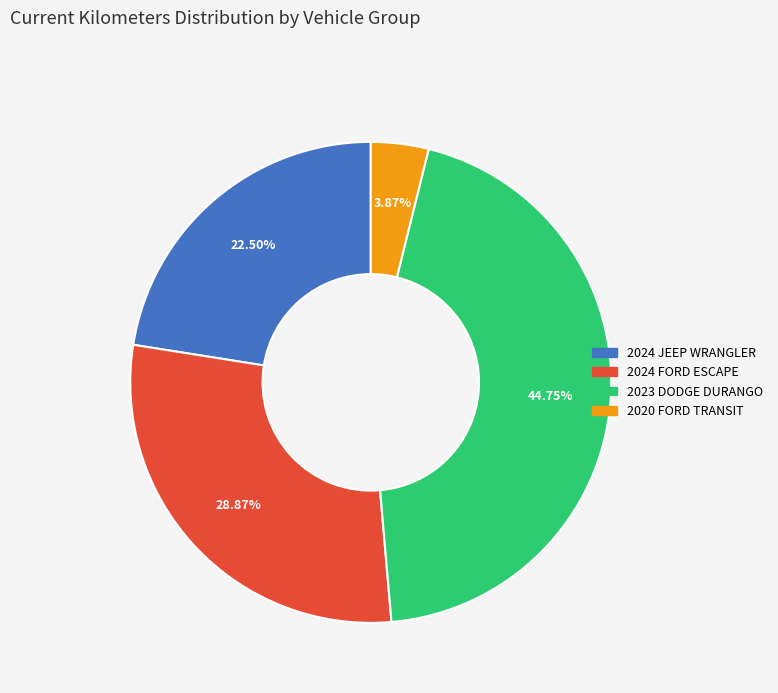

Does any single category account for the majority?

No